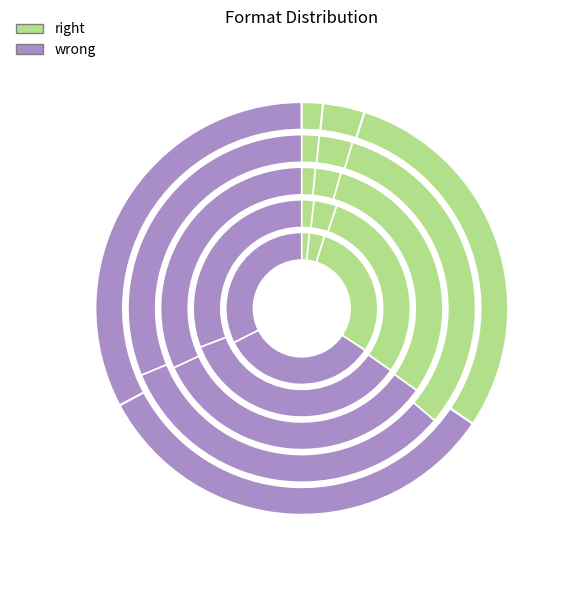

True or false: Trade Paperback accounts for 43% of the total.

False